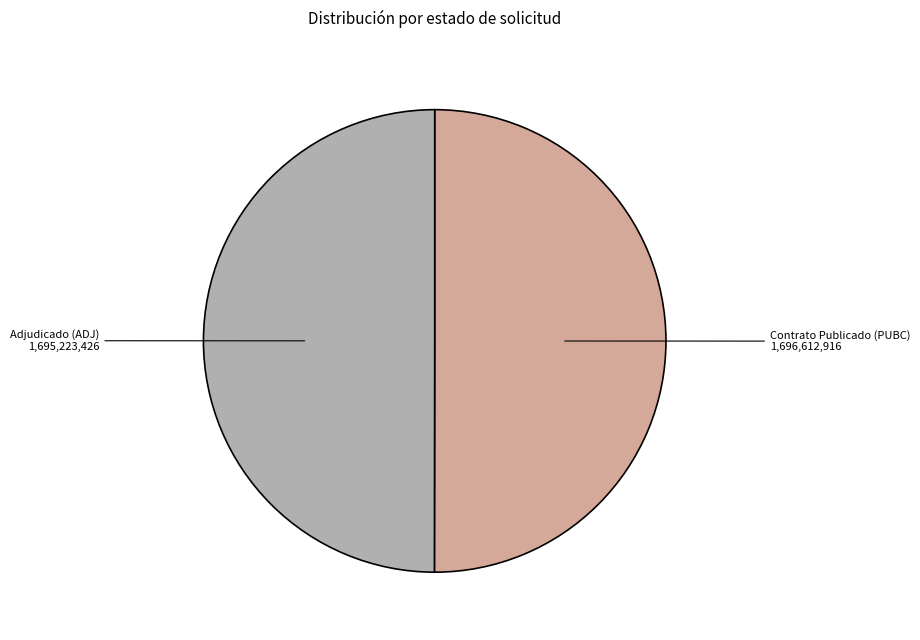

Combined, do Contrato Publicado (PUBC) and Adjudicado (ADJ) account for over 50%?

Yes